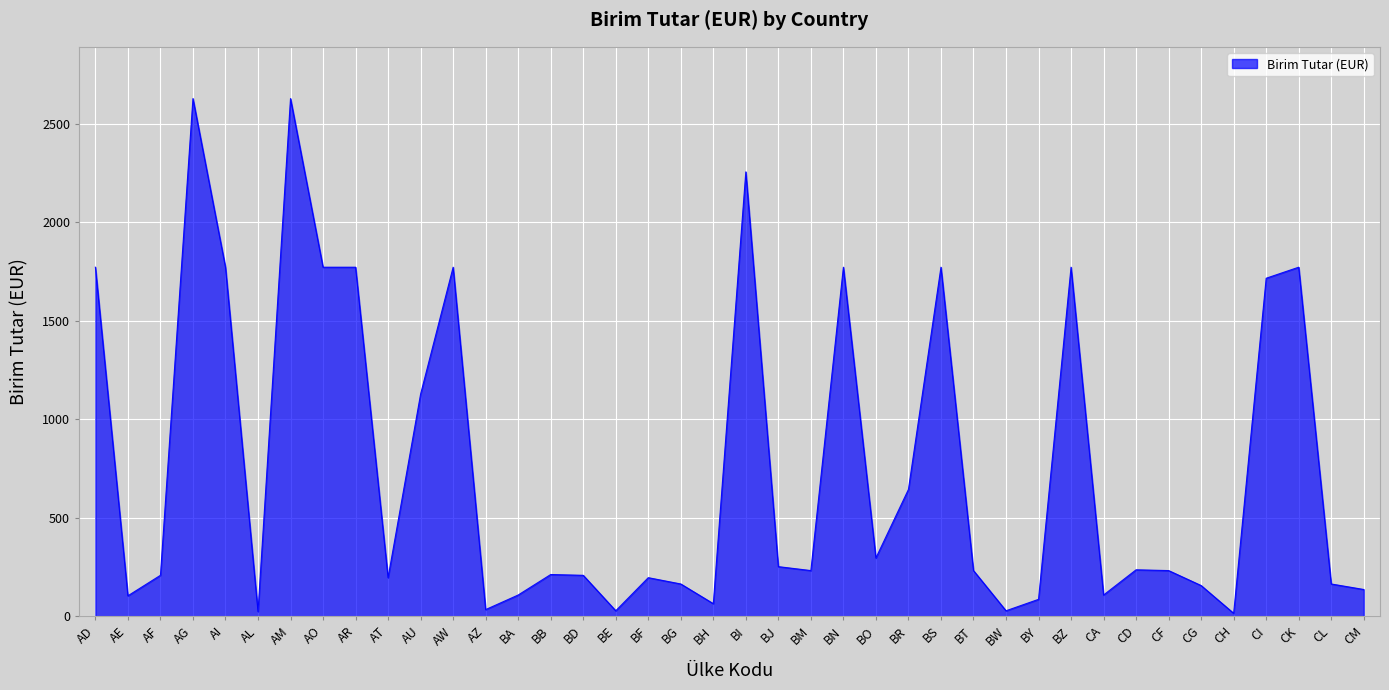

The value at BM is 232. True or false?

True